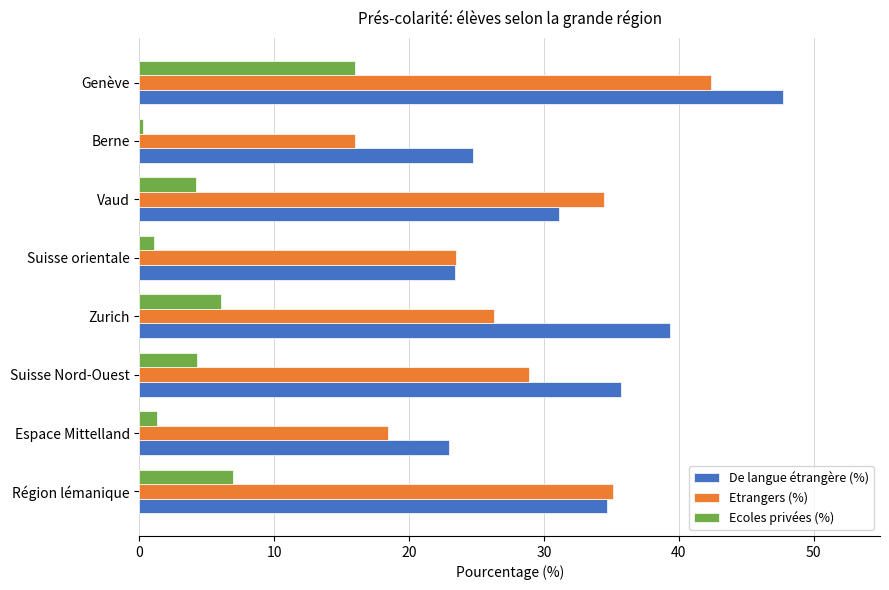

Which series has the widest spread of values?

Etrangers (%)